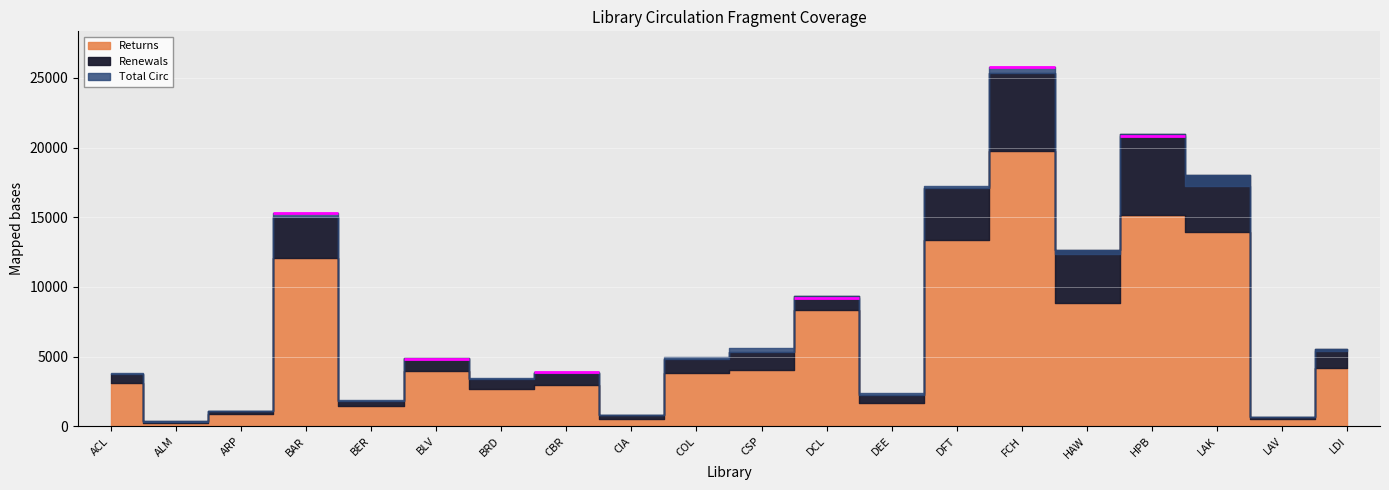

How many values in the Returns series exceed 3985?

9